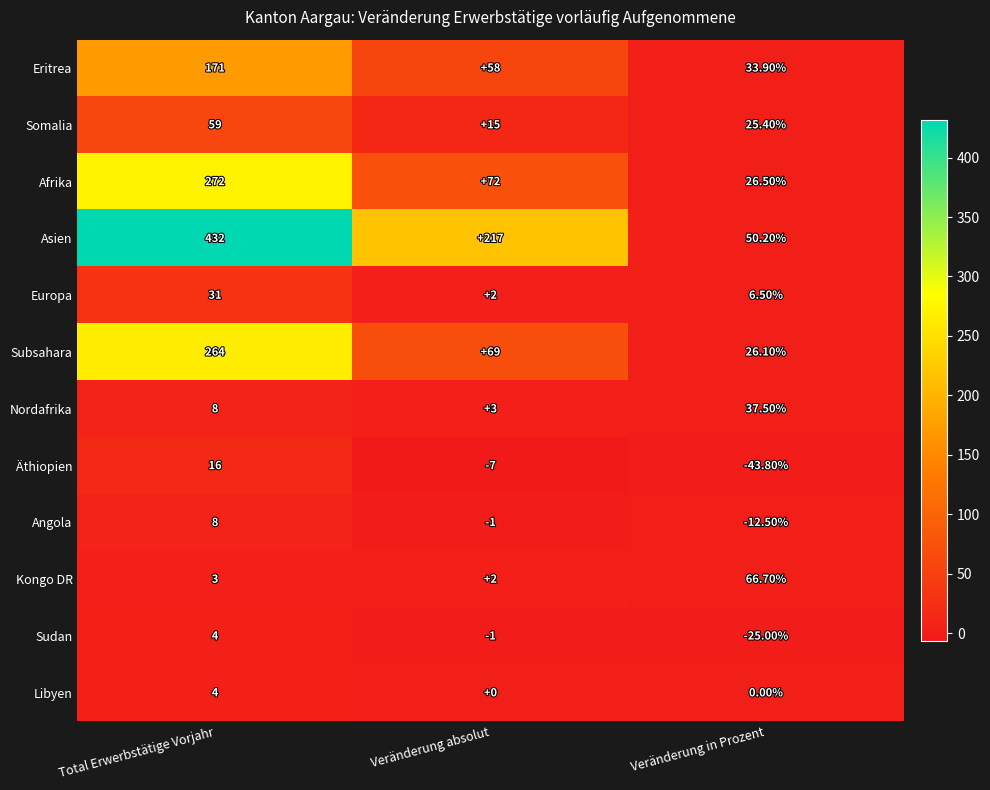

Which series changed the most between Total Erwerbstätige Vorjahr and Veränderung in Prozent?

Asien